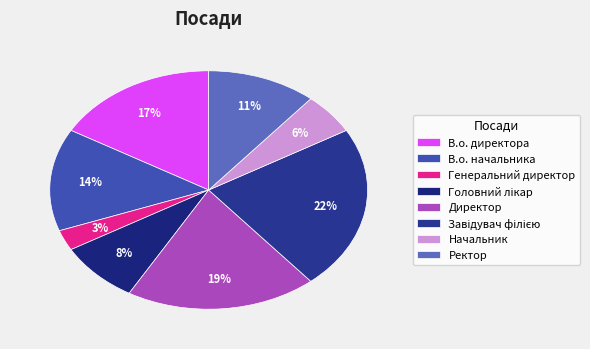

Is there a majority slice in this chart?

No